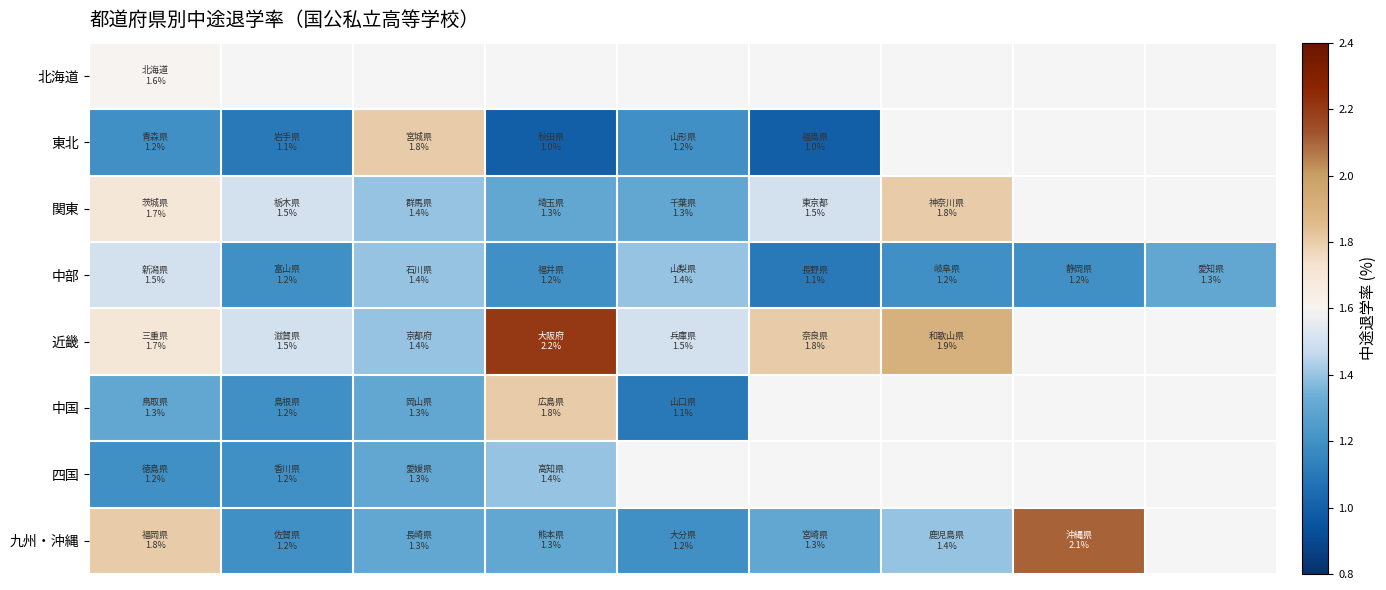

Count the 九州・沖縄 values in the range 1 to 2.

7